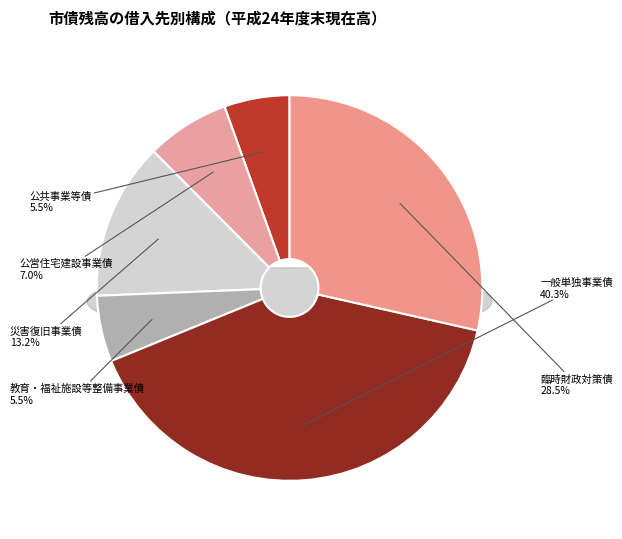

What is the largest slice in the pie chart?

一般単独事業債